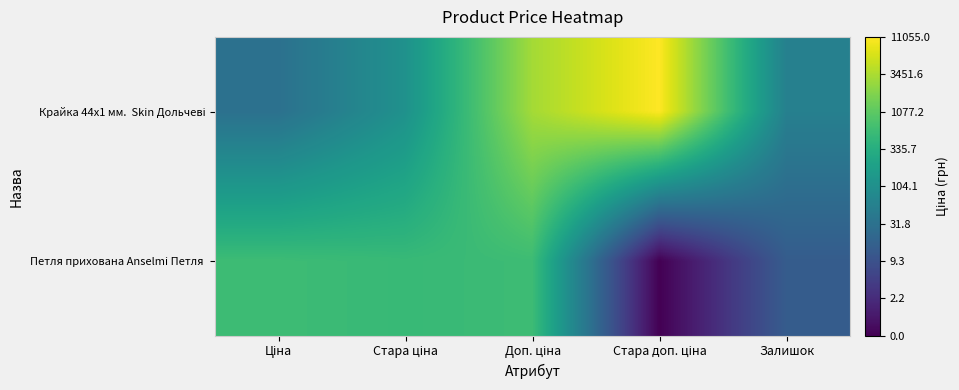

Rank the series at Залишок from lowest to highest value.

Петля прихована Anselmi Петля, Крайка 44x1 мм. Skin Дольчеві